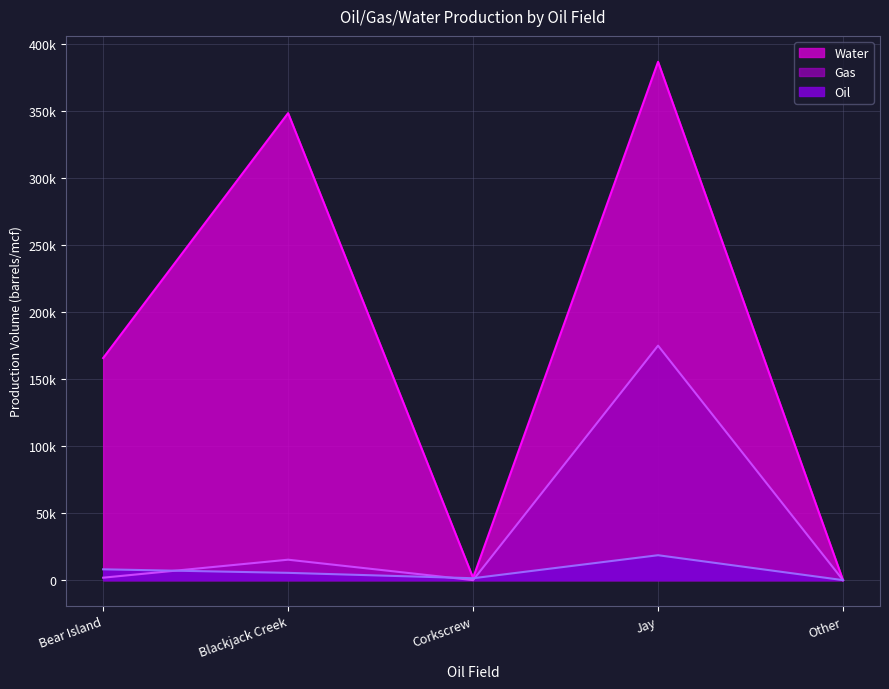

What are all the series names shown in the legend?

Oil, Gas, Water